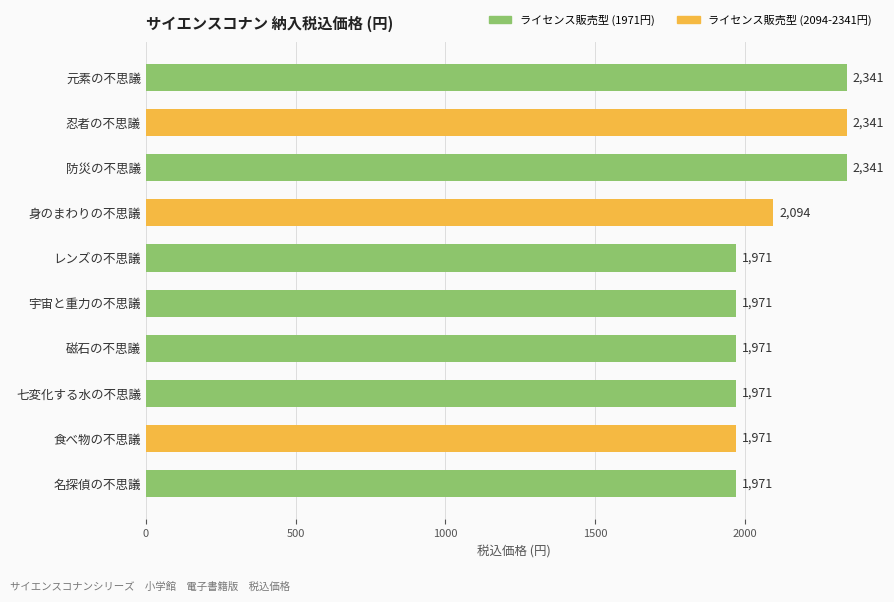

Is it true that the value at 防災の不思議 is 3956?

False